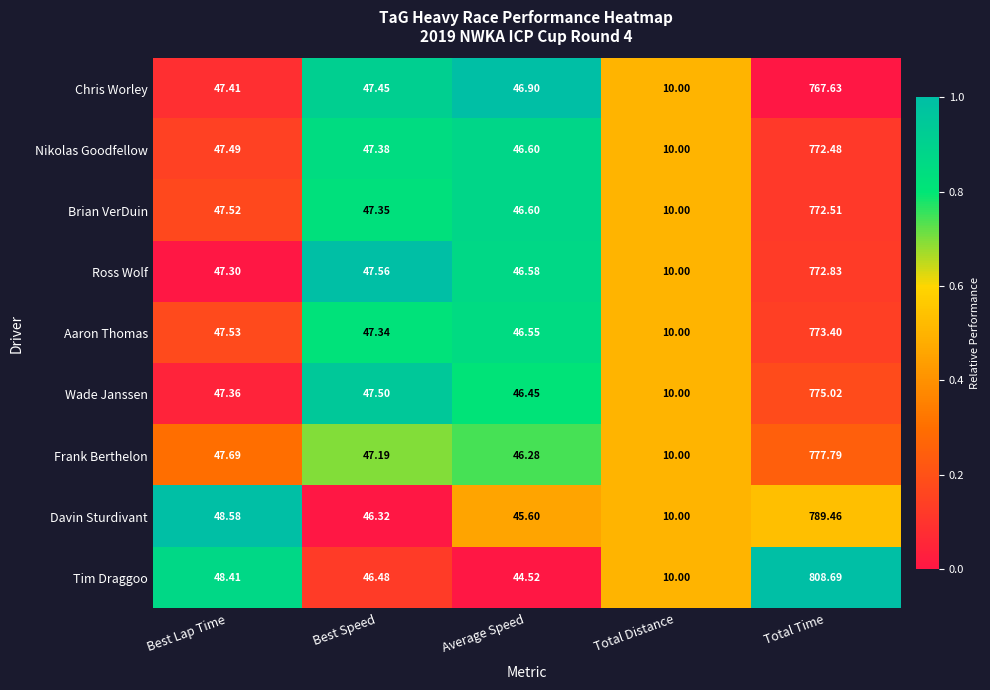

What is the difference between the highest and lowest values at Average Speed?

2.4